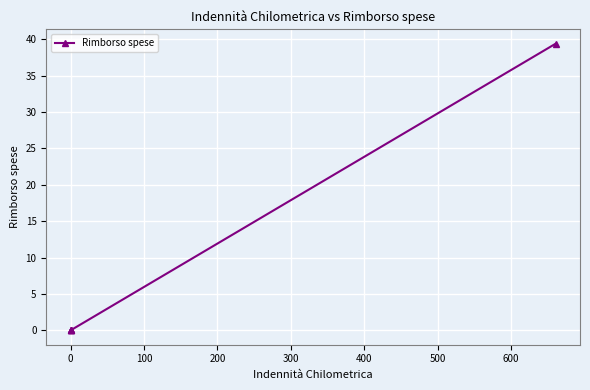

How many data points are above 0?

1